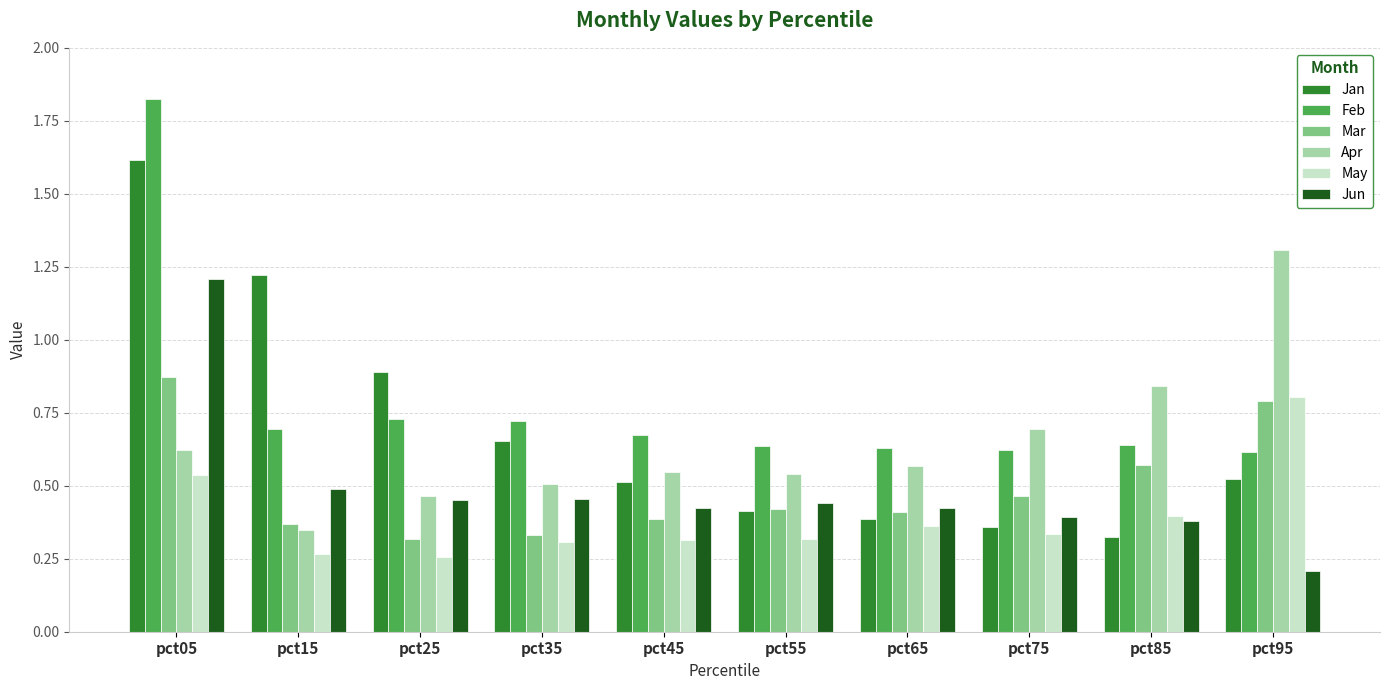

Count the Feb values in the range 0 to 1.

9